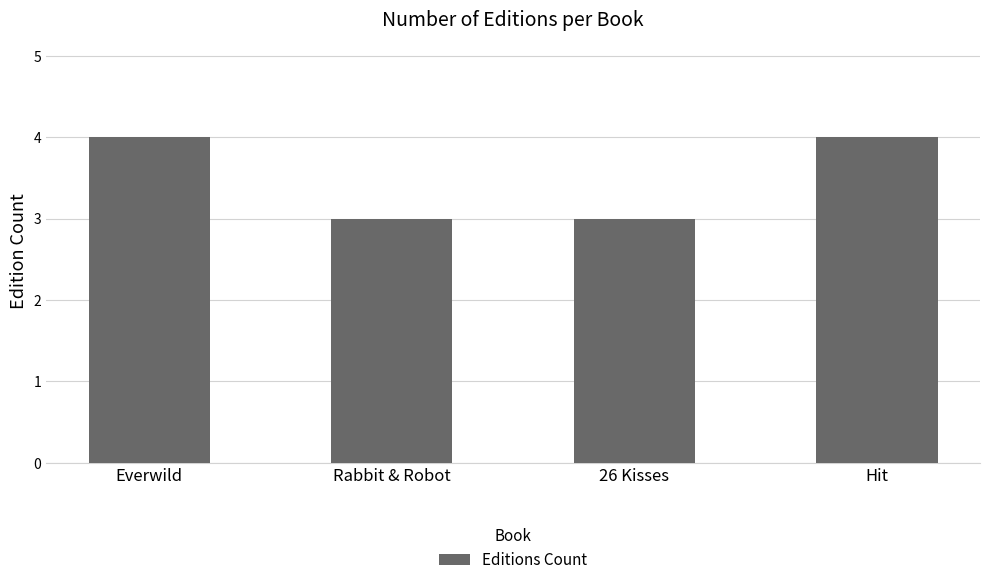

What is the label of the 2nd bar from the right?

26 Kisses